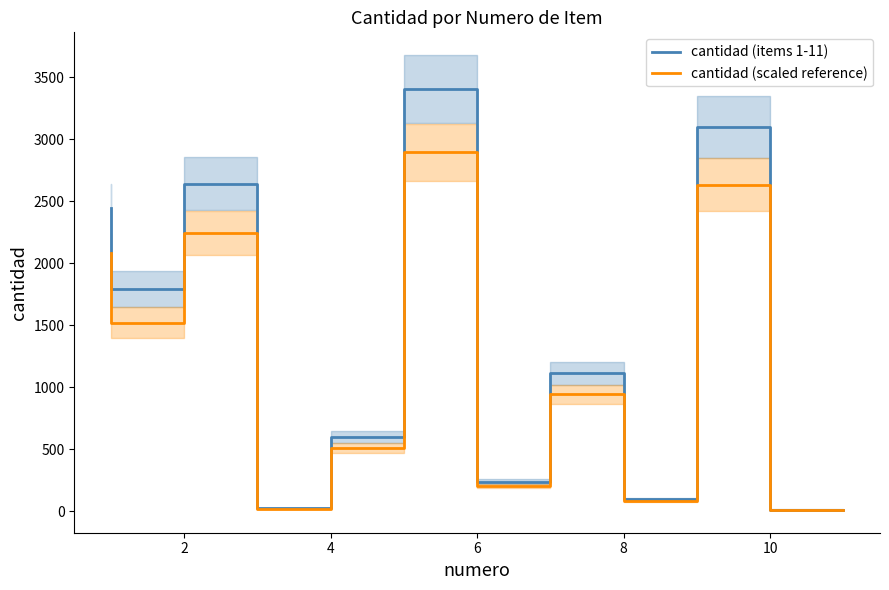

At which category does cantidad (scaled reference) reach its first local valley?

2